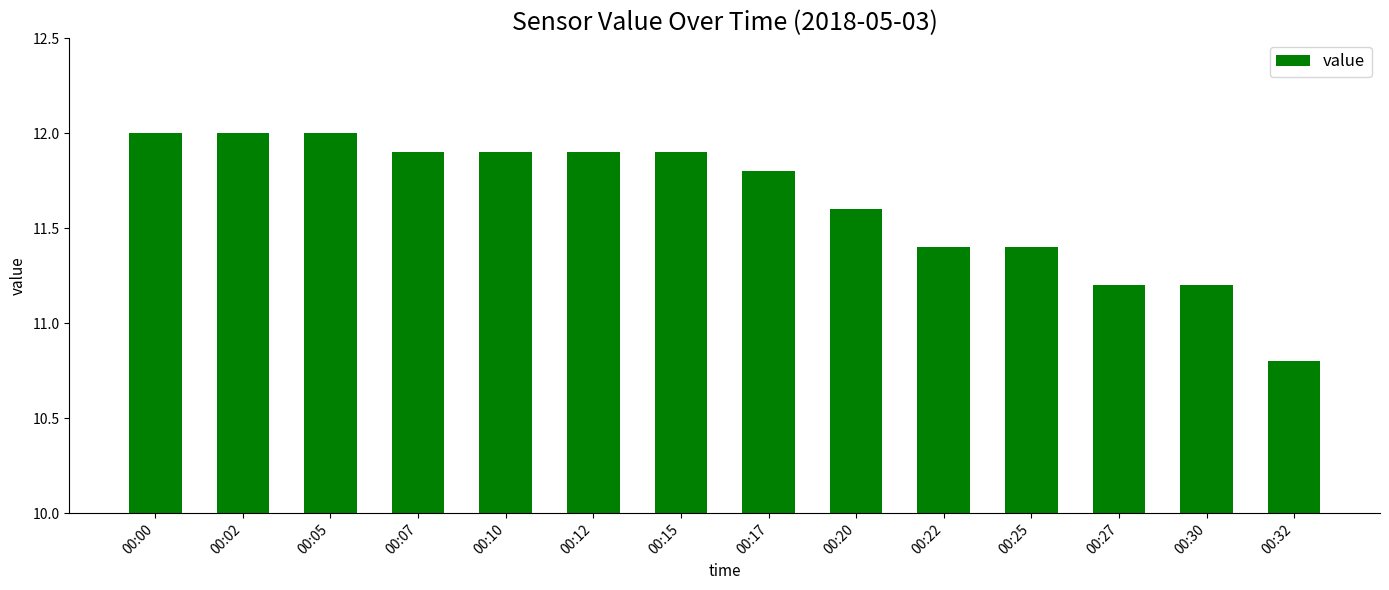

What is the minimum value shown in the chart?

10.8